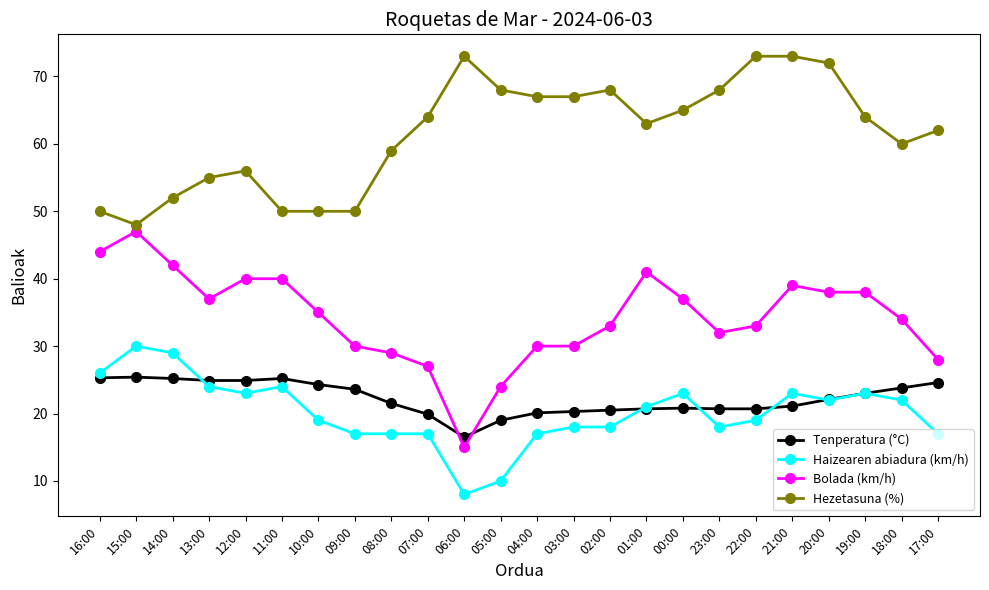

Between 10:00 and 04:00, which series saw the biggest shift?

Hezetasuna (%)